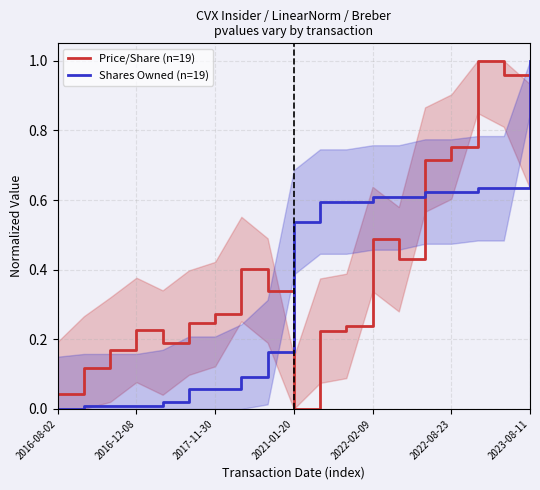

Does the chart have visible grid lines?

Yes